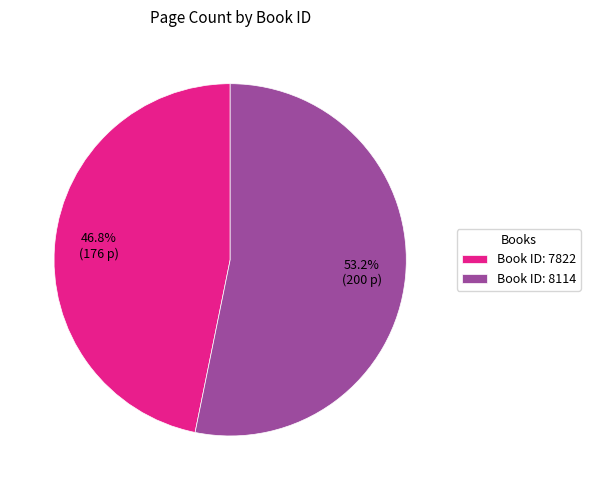

What is the total percentage of Book ID: 8114 and Book ID: 7822?

100.0%